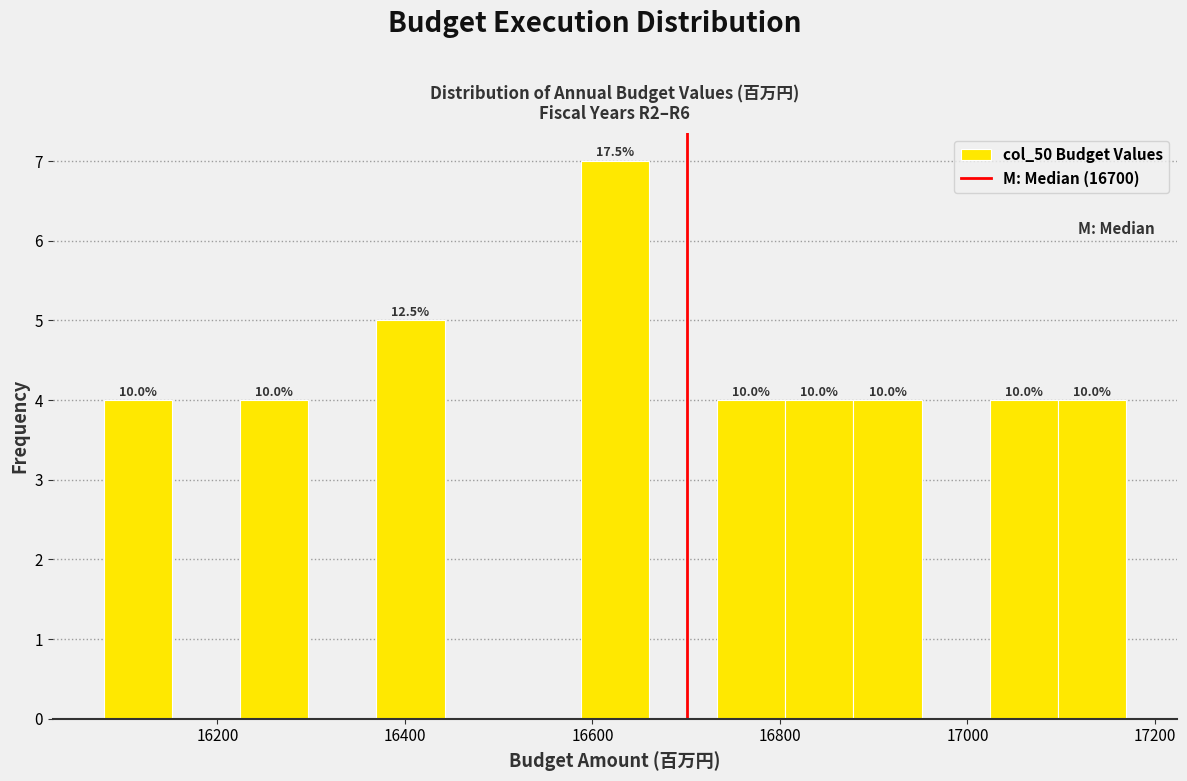

Read against the x-axis, roughly where is the centre of the tallest bar?

16620